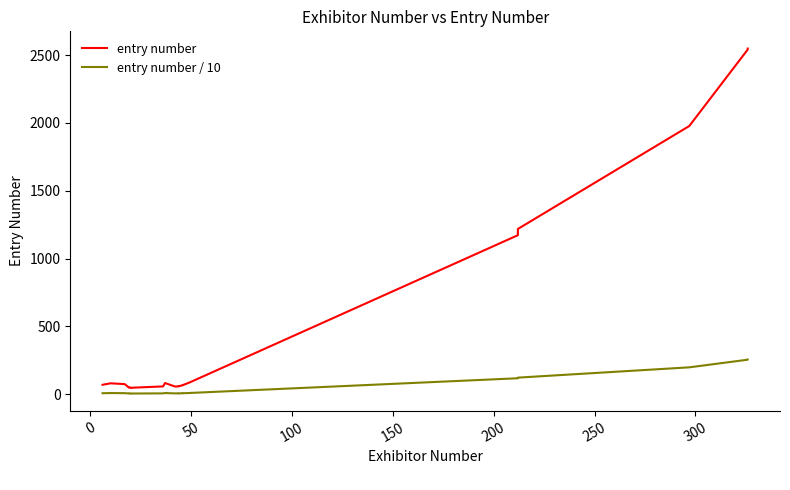

What are all the series names shown in the legend?

entry number, entry number / 10